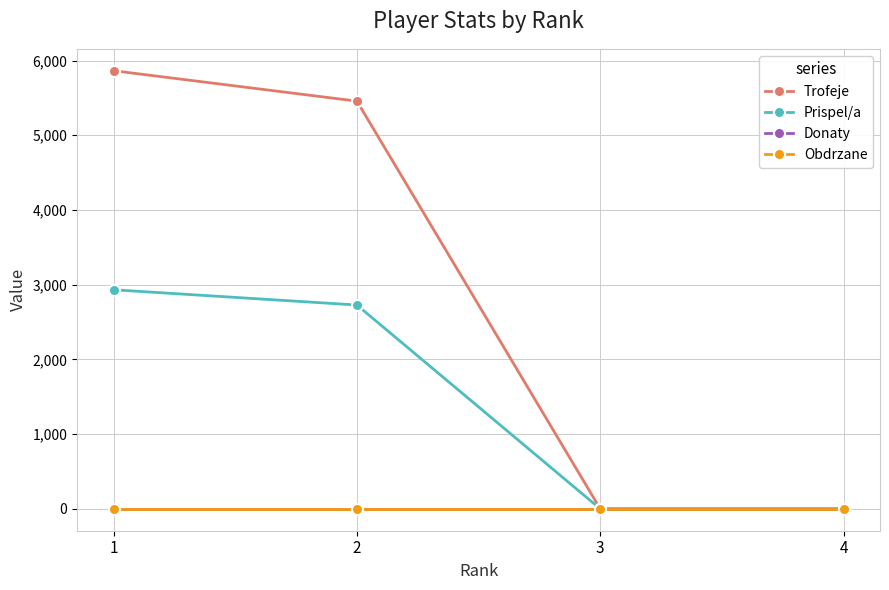

What is the highest value of the Prispel/a series?

2932